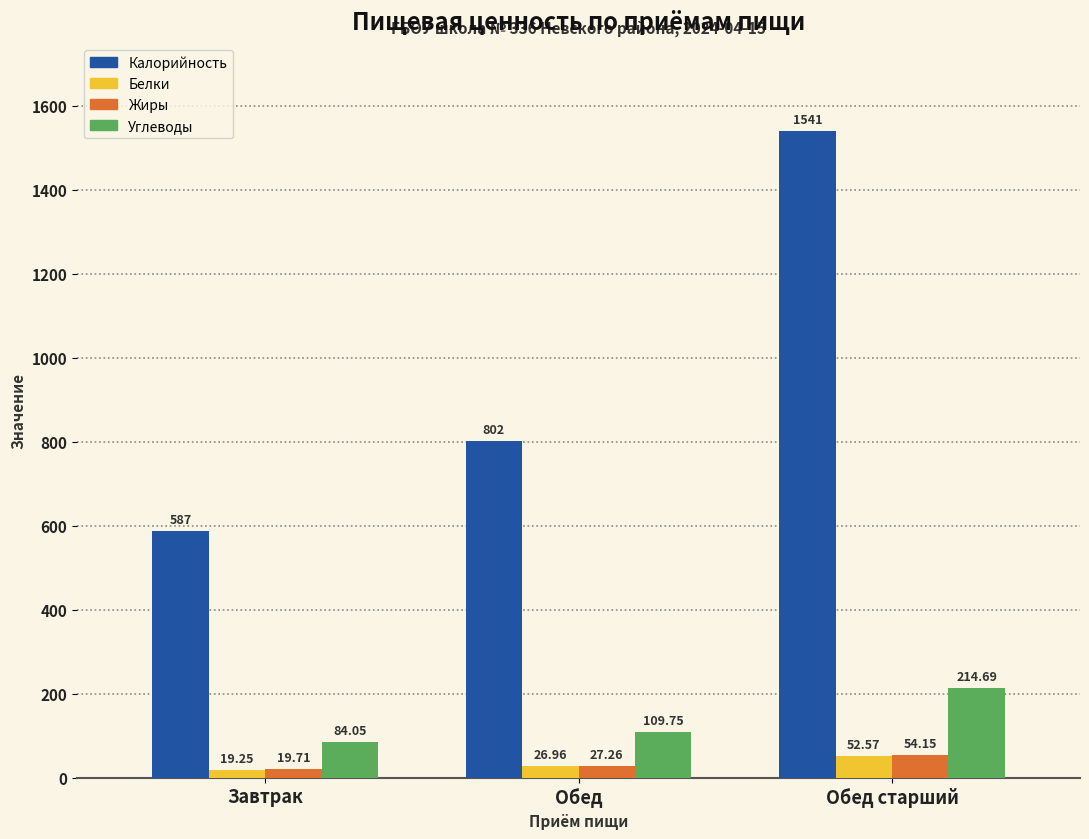

What is the average value of the Белки series?

32.9